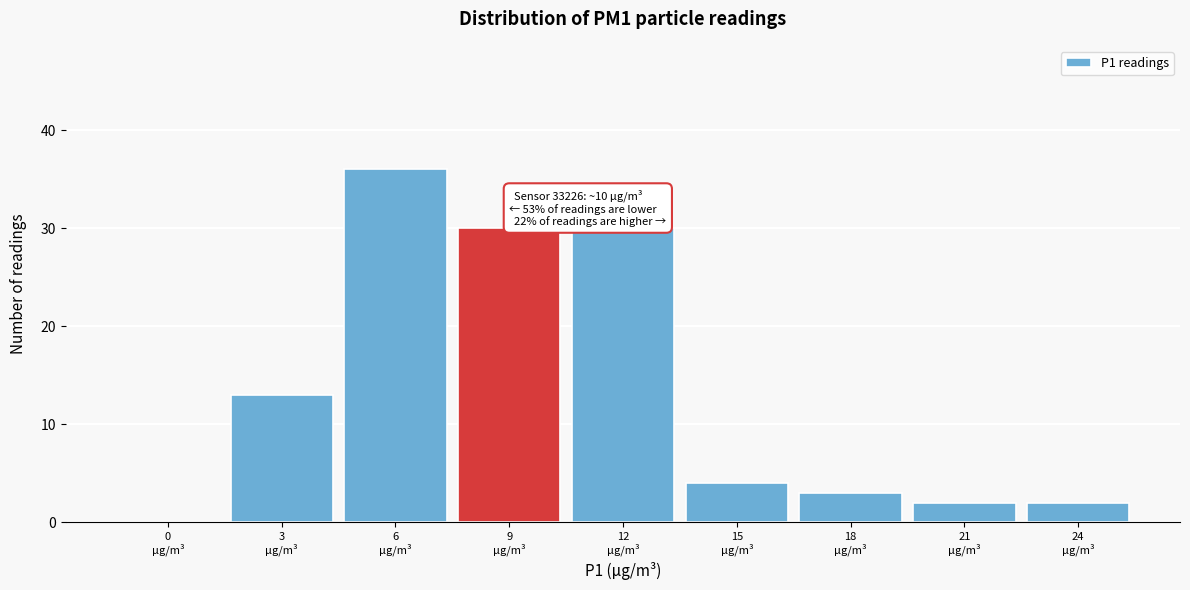

What is the greatest value displayed?

36